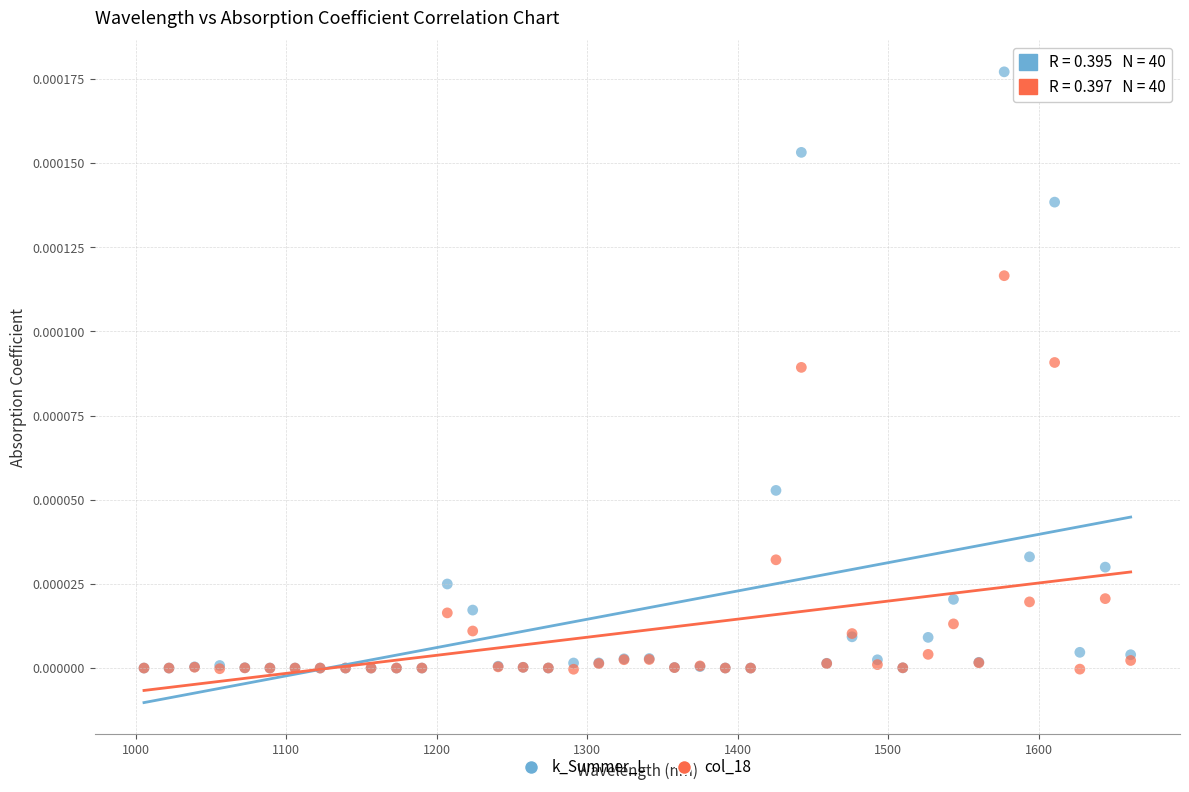

Which series contains the highest Y value?

k_Summer_L